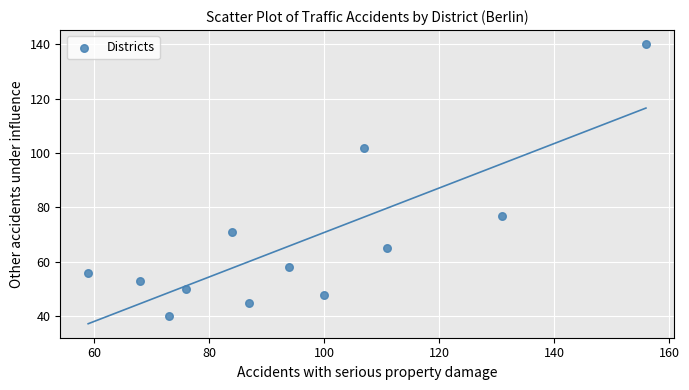

What is the average Y value?

67